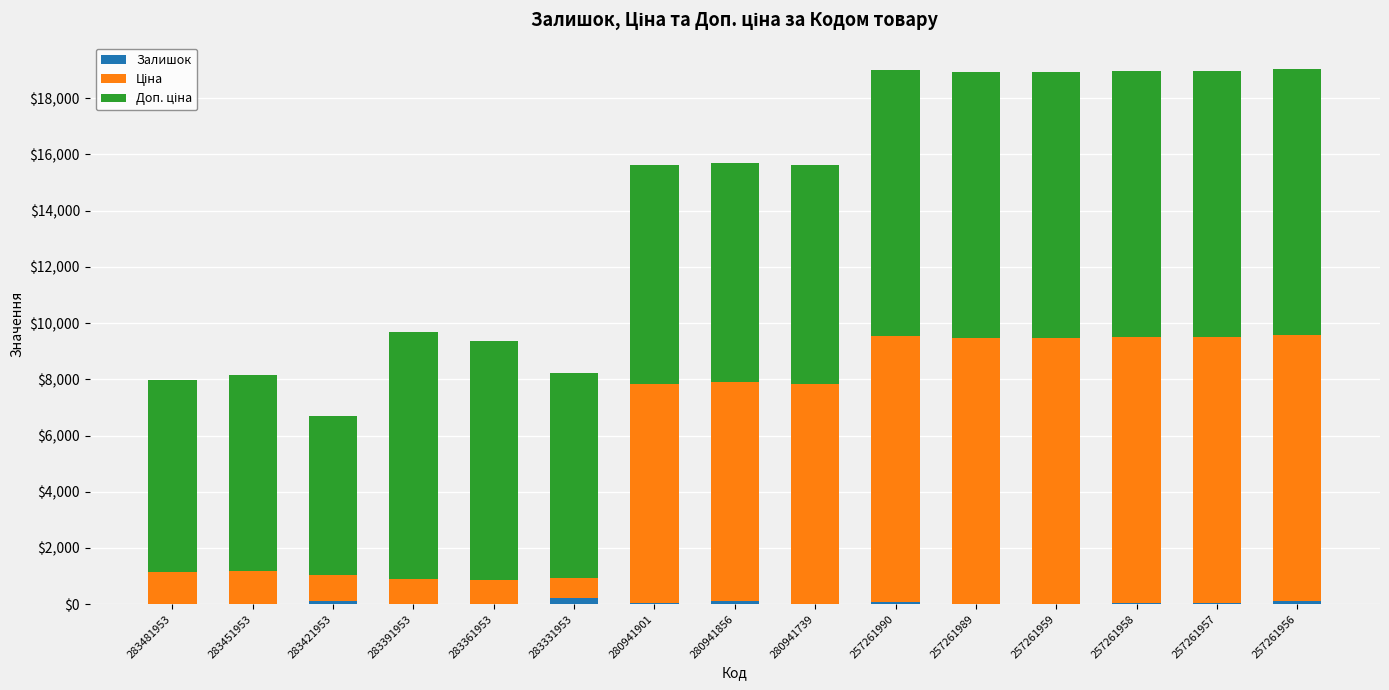

True or false: Залишок has a value of 5.0 at 283451953.

True